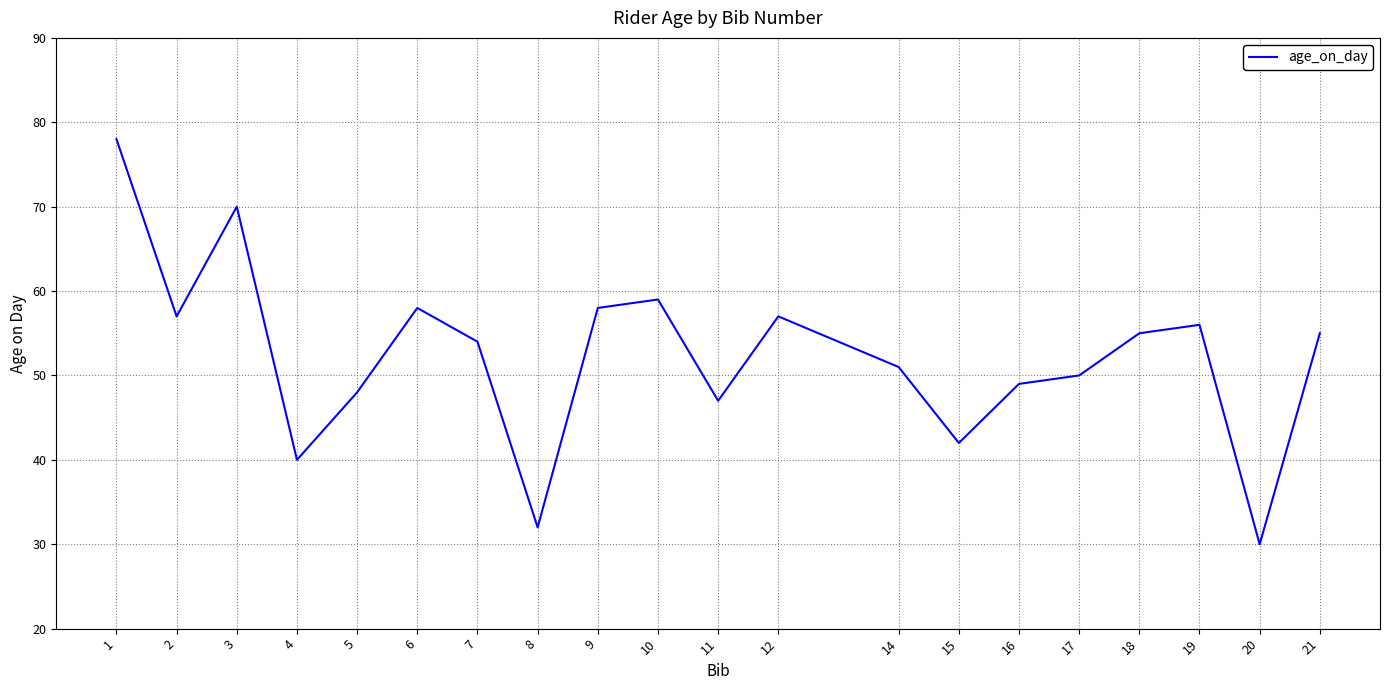

Which label corresponds to the largest value in the chart?

1